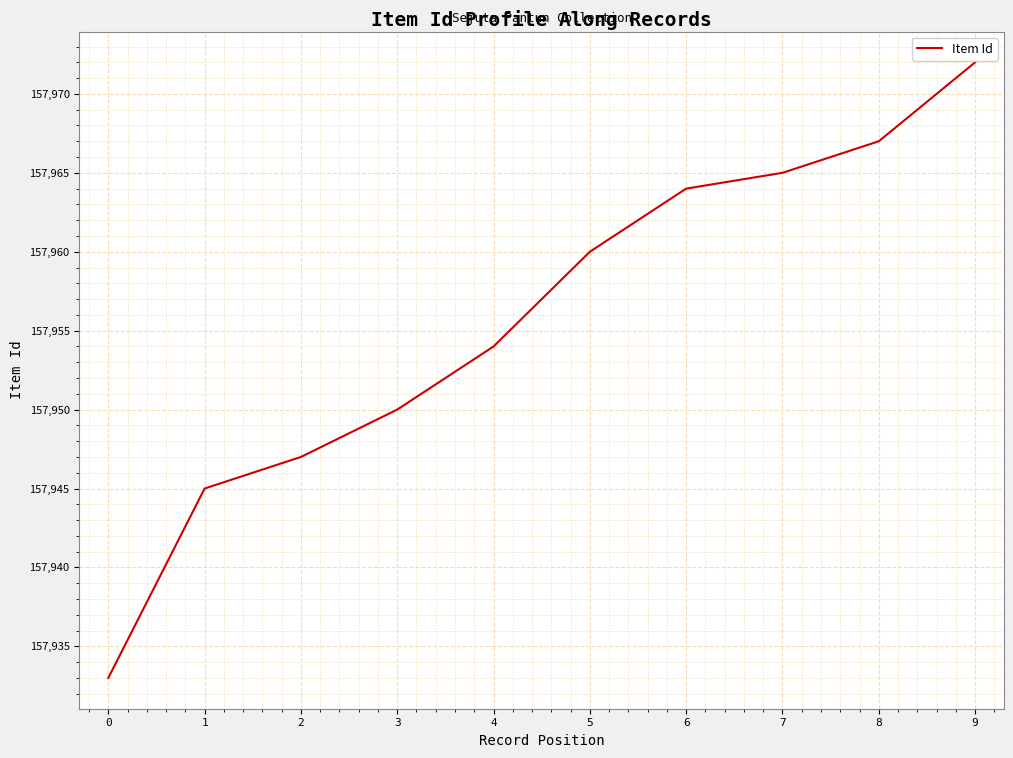

Which has a higher value, 1 or 6?

6